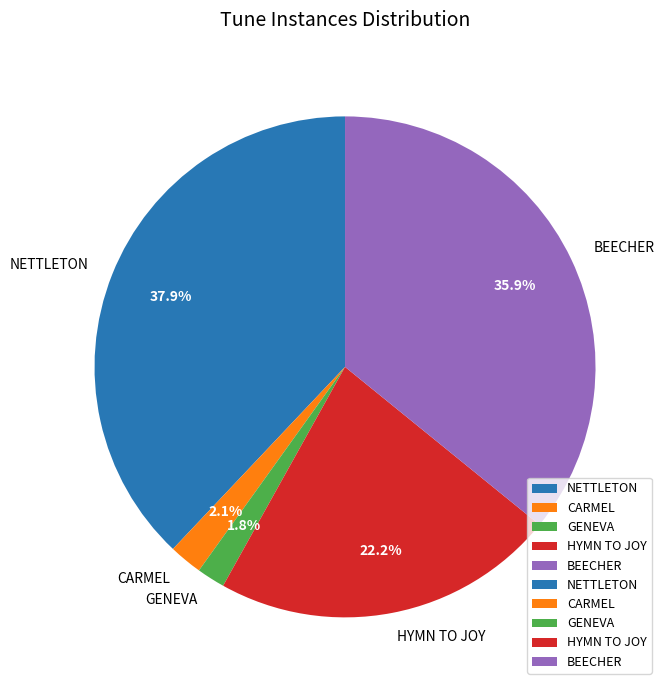

Which category has the biggest portion of the pie?

NETTLETON